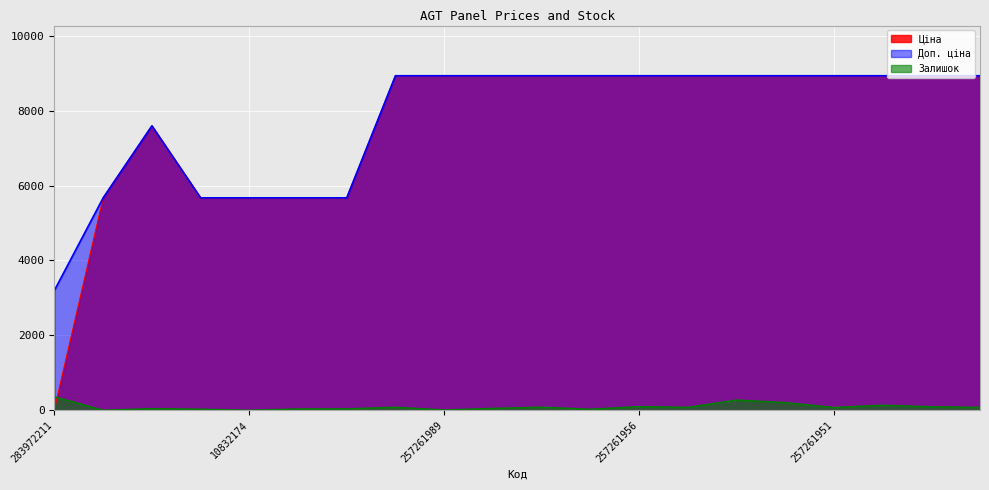

At how many categories does at least one series exceed 6837?

14